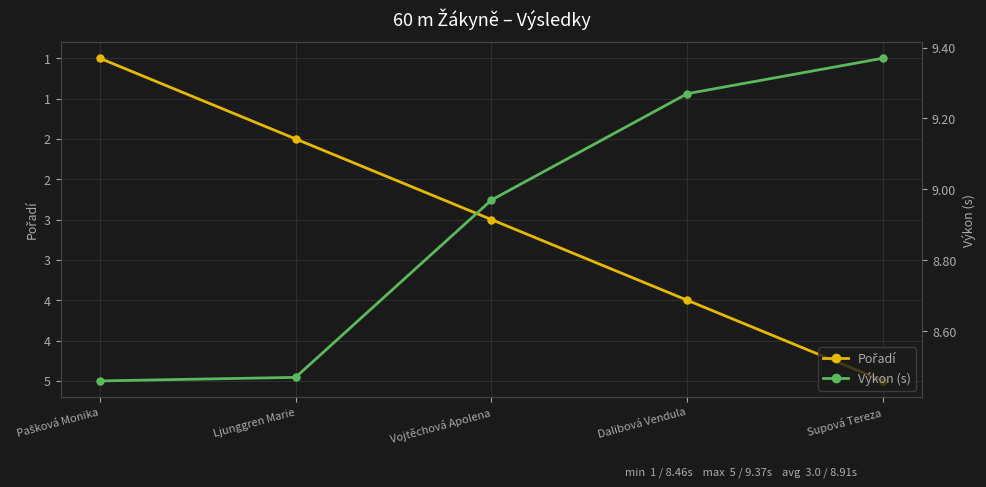

At which category is the sum across all series the highest?

Supová Tereza